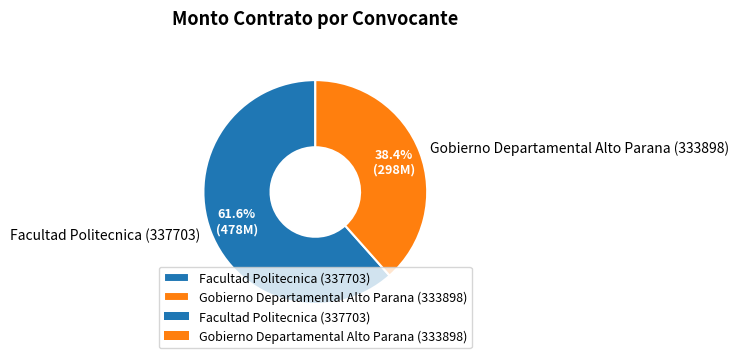

Rank the categories by value from highest to lowest.

Facultad Politecnica (337703), Gobierno Departamental Alto Parana (333898)